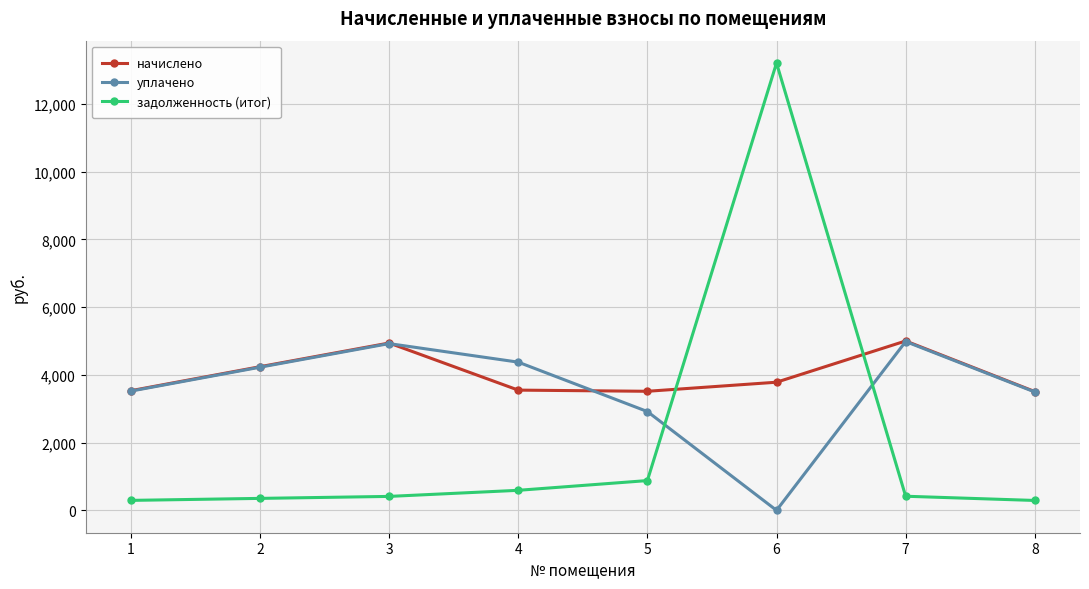

List the series in order of their overall mean, highest first.

начислено, уплачено, задолженность (итог)